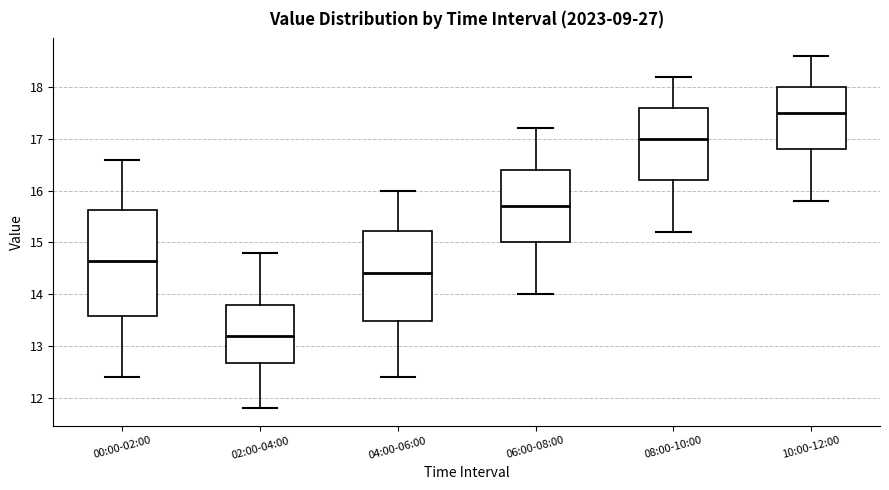

Where does the lower whisker of the box for 00:00-02:00 end on the y-axis? The values are not printed on the chart, so give them approximately, as read against the axis.

12.4